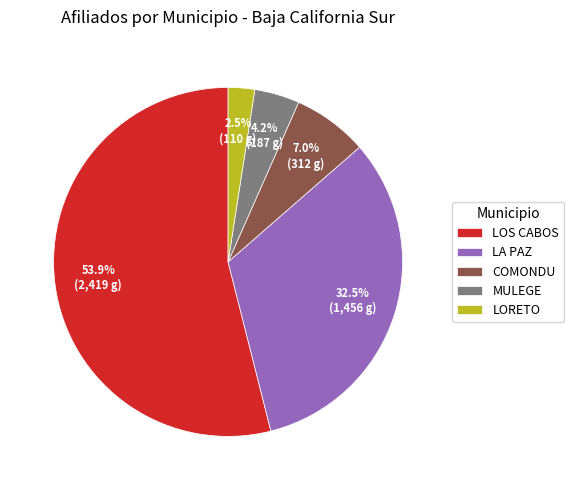

How much of the chart is everything except MULEGE?

95.8%